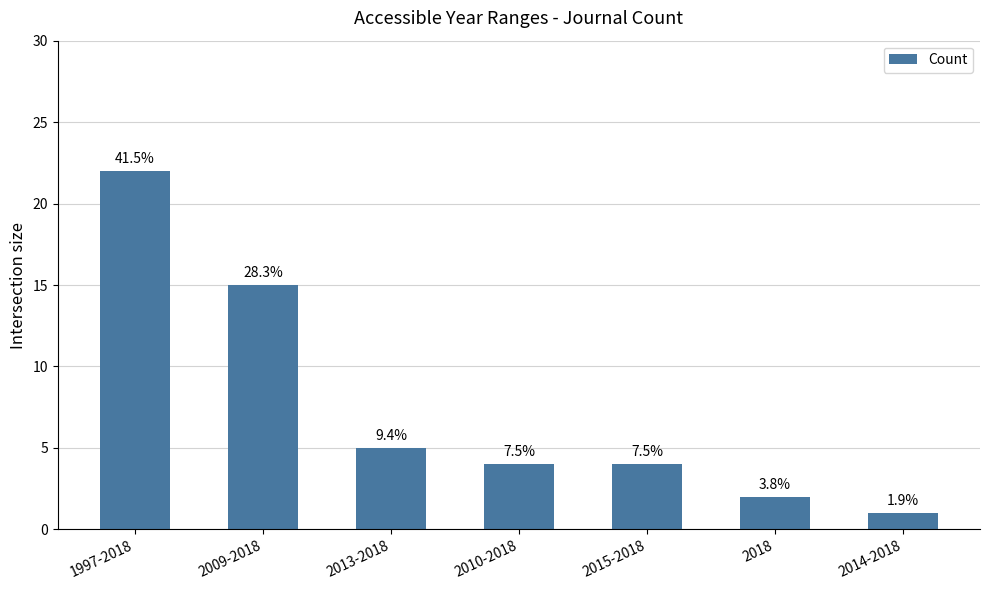

Reading left to right, extract all data points from this chart.

1997-2018=22	2009-2018=15	2013-2018=5	2010-2018=4	2015-2018=4	2018=2	2014-2018=1